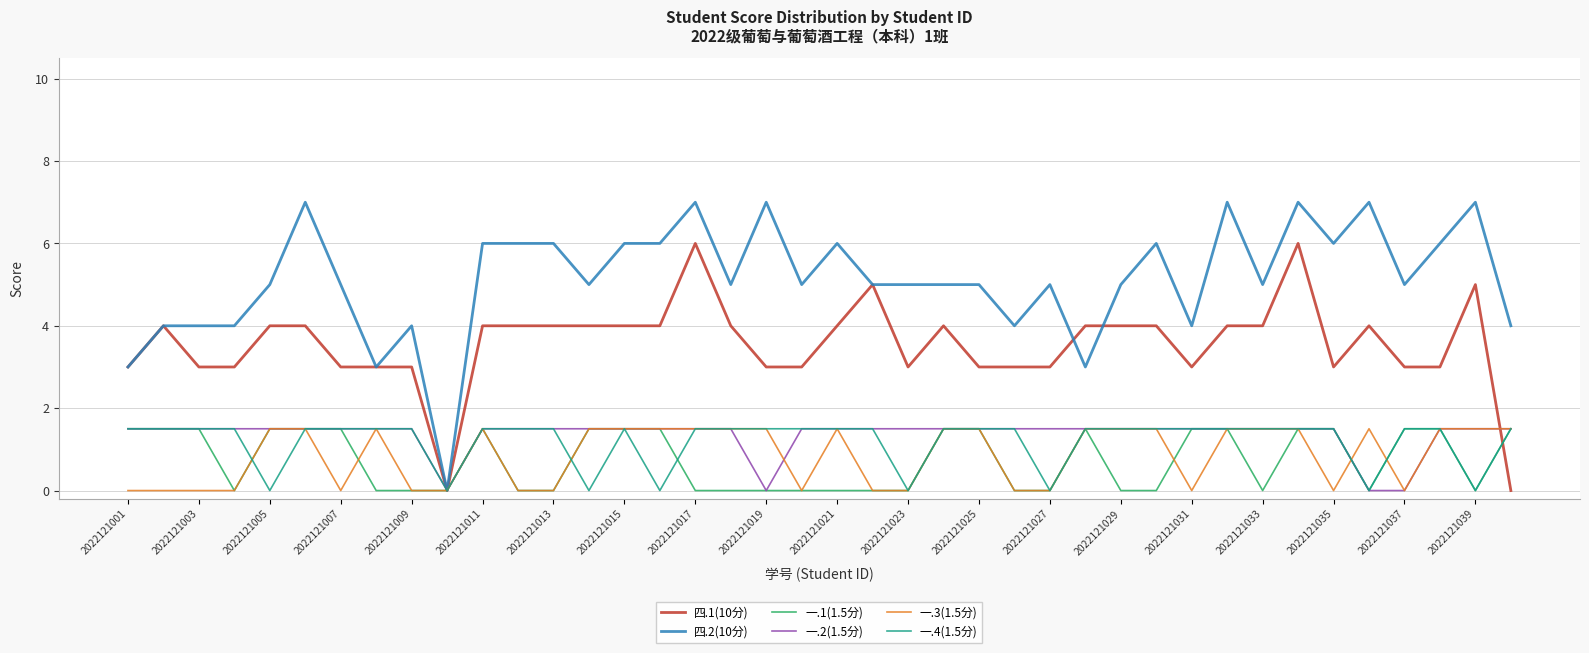

True or false: 一.4(1.5分) has more than 0 interior local peaks.

True